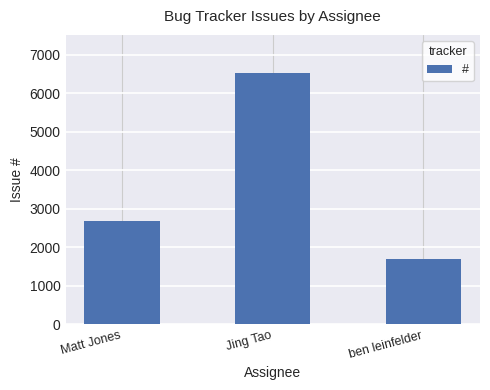

How many values are between 1694 and 6530?

3